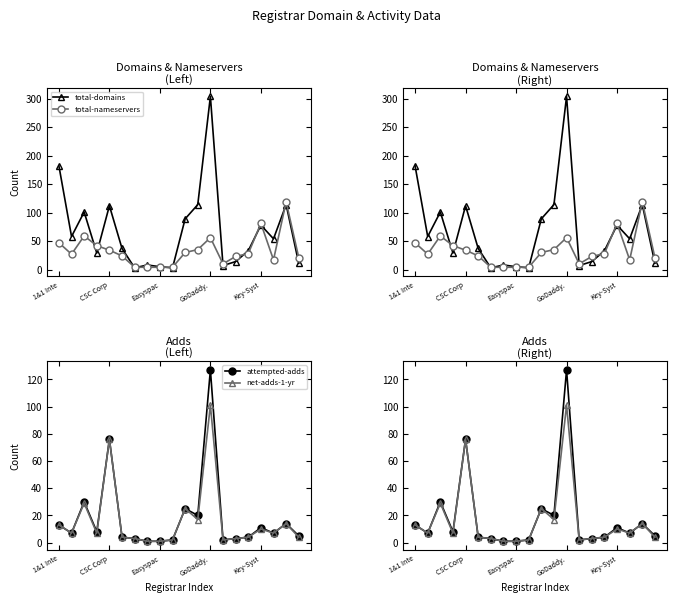

How many distinct data groups are displayed?

4